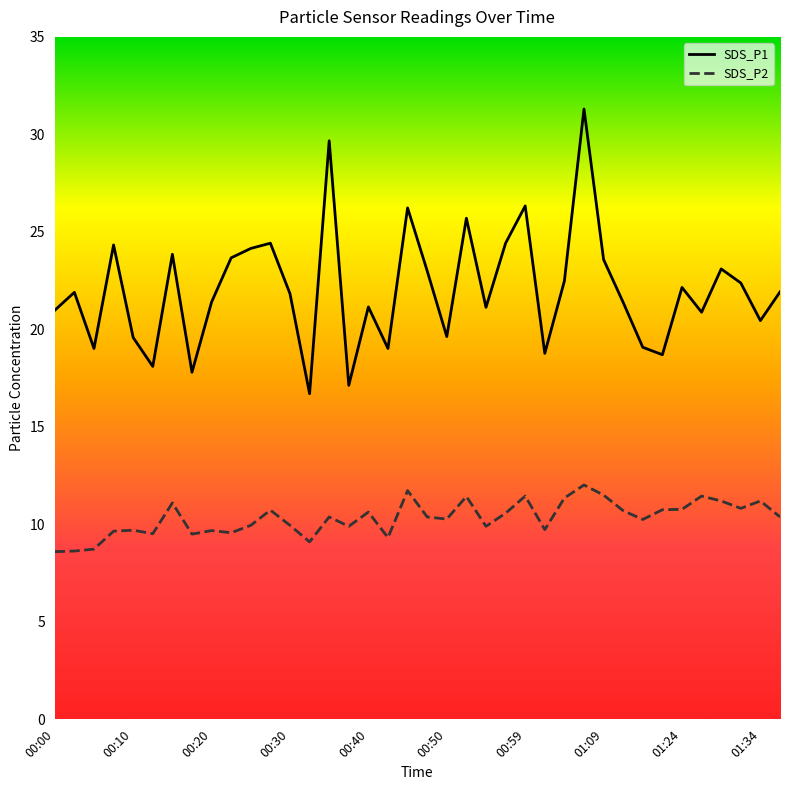

Which series has the largest total across all categories?

SDS_P1